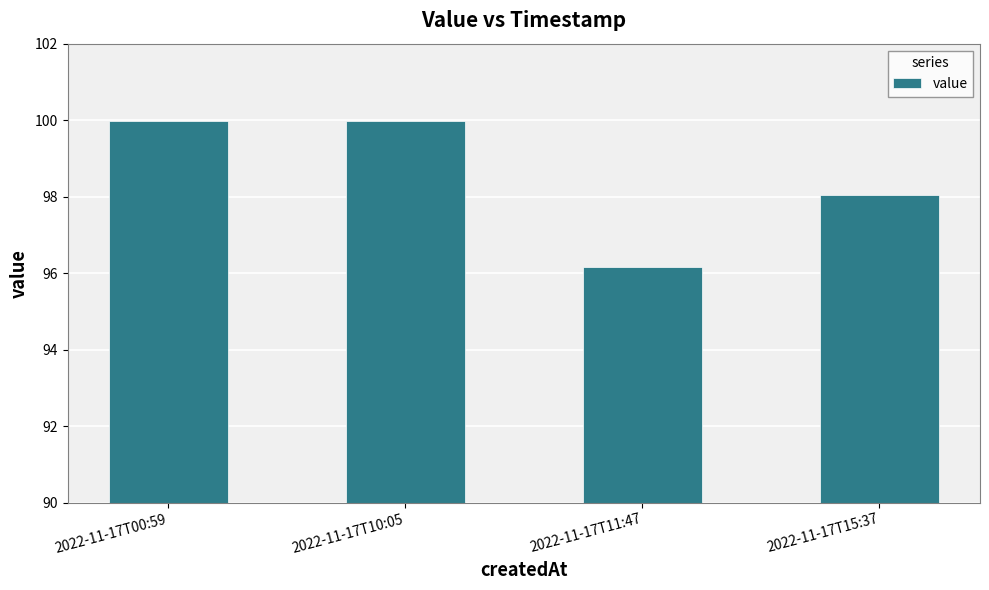

What is the average value?

98.5